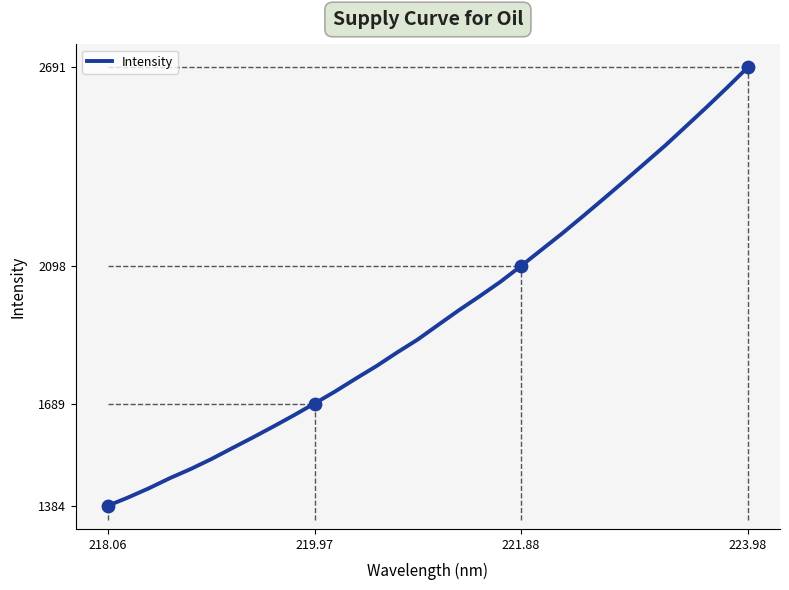

What is the difference between the maximum and minimum values?

1307.2